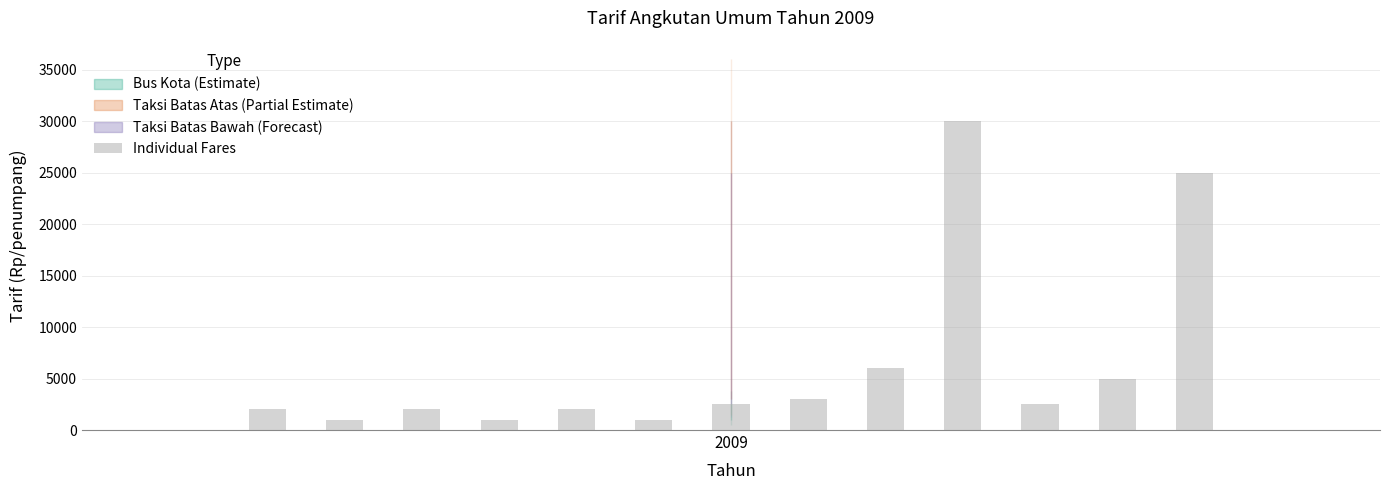

What is the difference between the maximum and minimum values?

29000